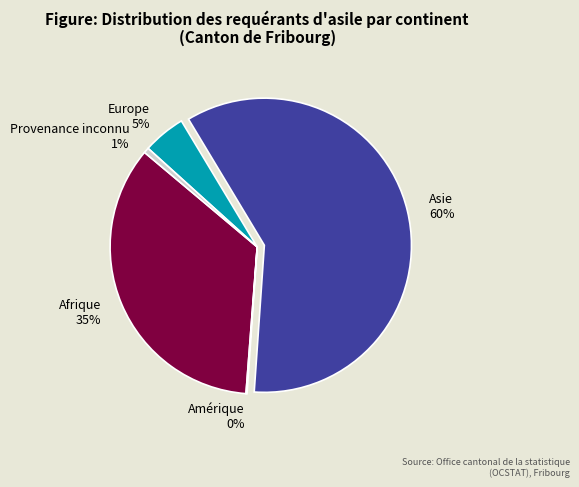

Is there a majority slice in this chart?

Yes